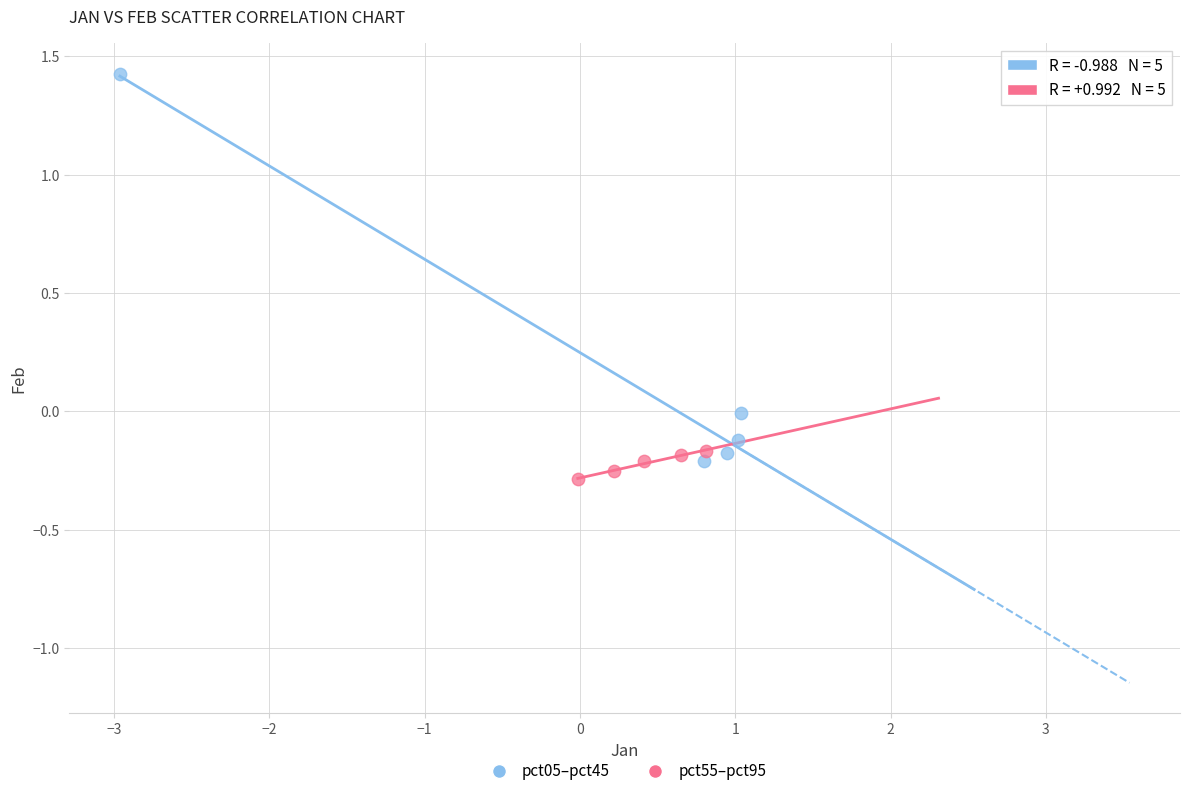

Which series contains the highest Y value?

pct05–pct45